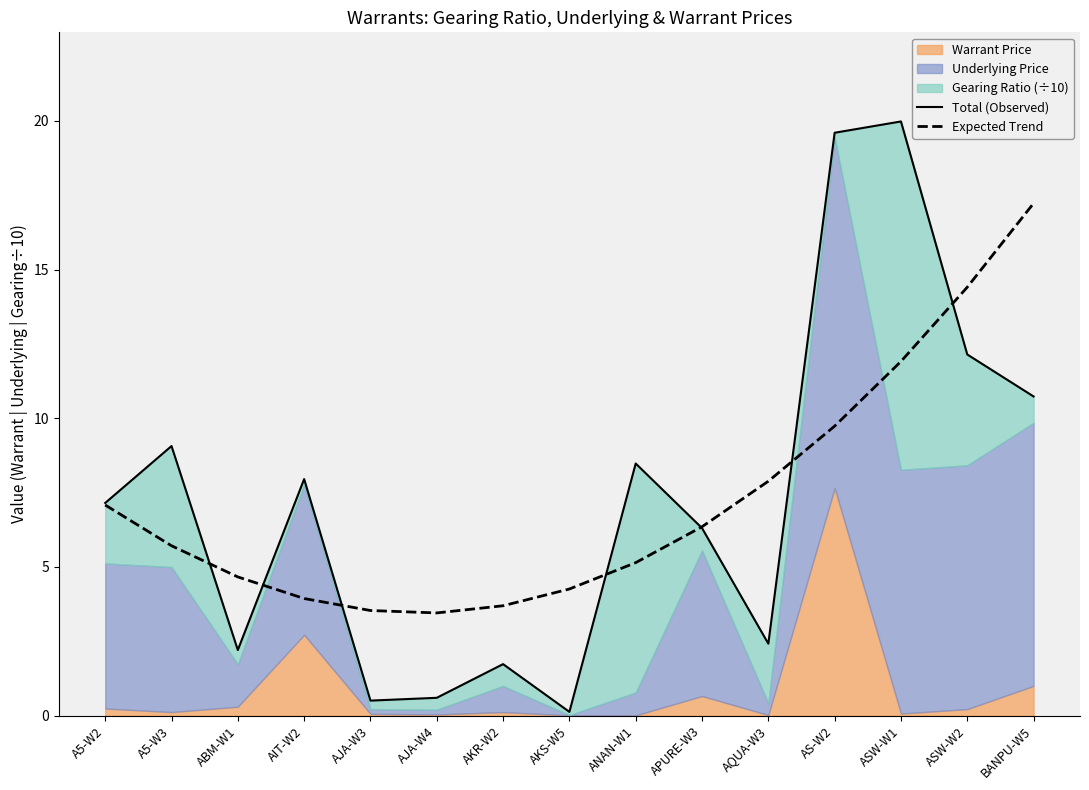

Which category has the lowest value in the Expected Trend series?

AJA-W4